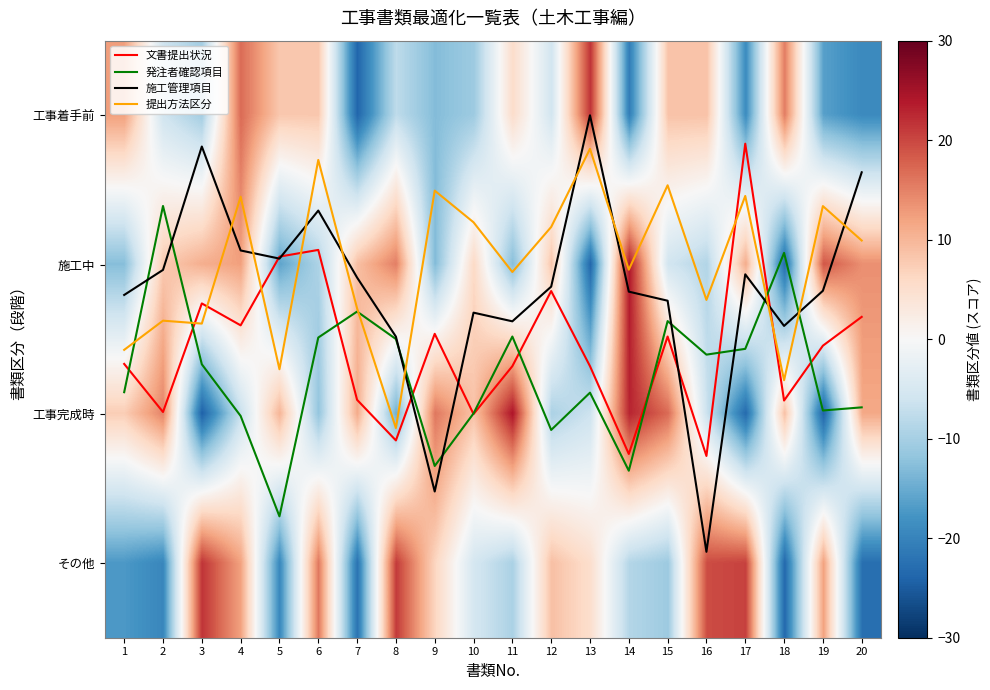

How many categories are shown in the chart?

20